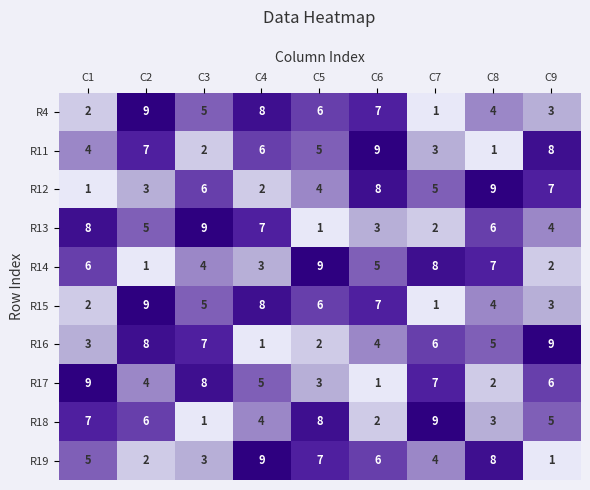

What is the difference between the second highest and second lowest values in the R11 series?

6